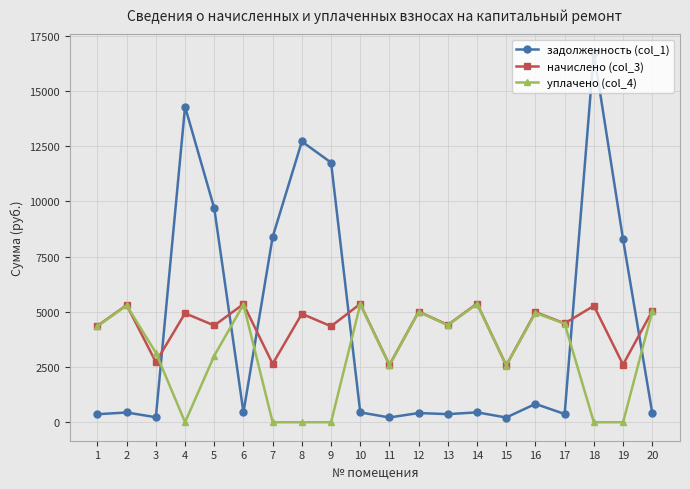

Does the chart have visible grid lines?

Yes